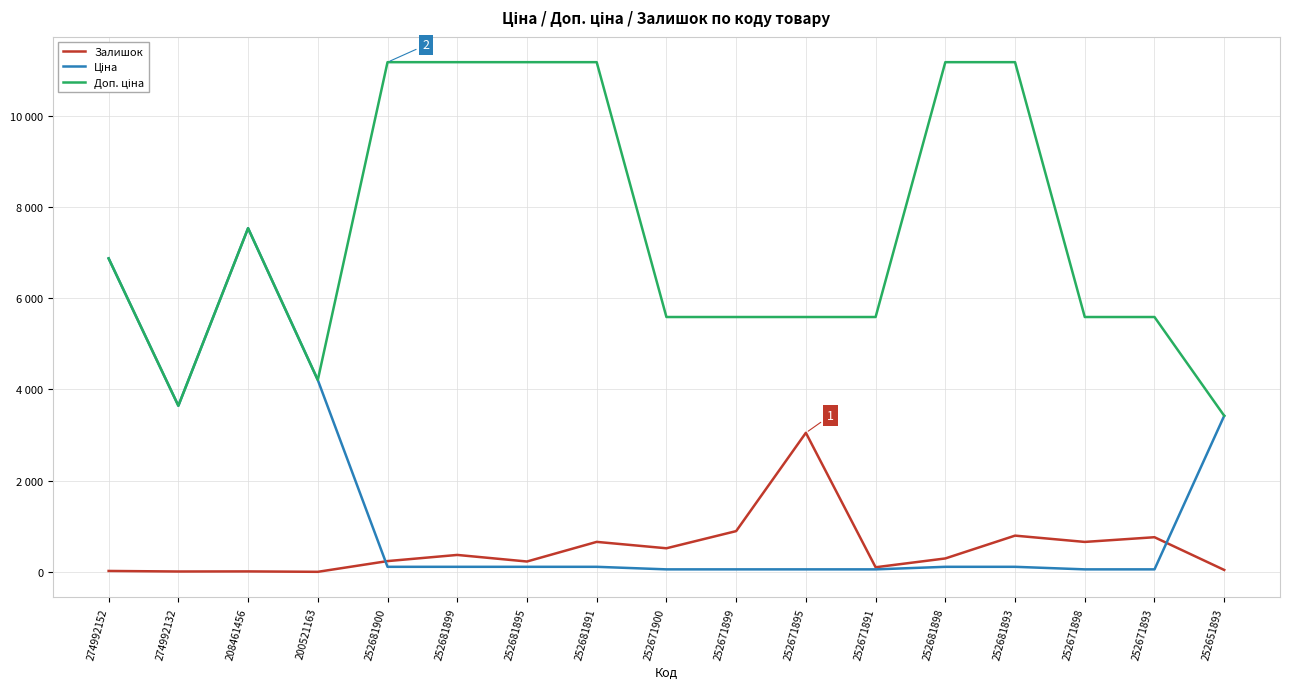

At which category does the chart reach its peak across all series?

252681900